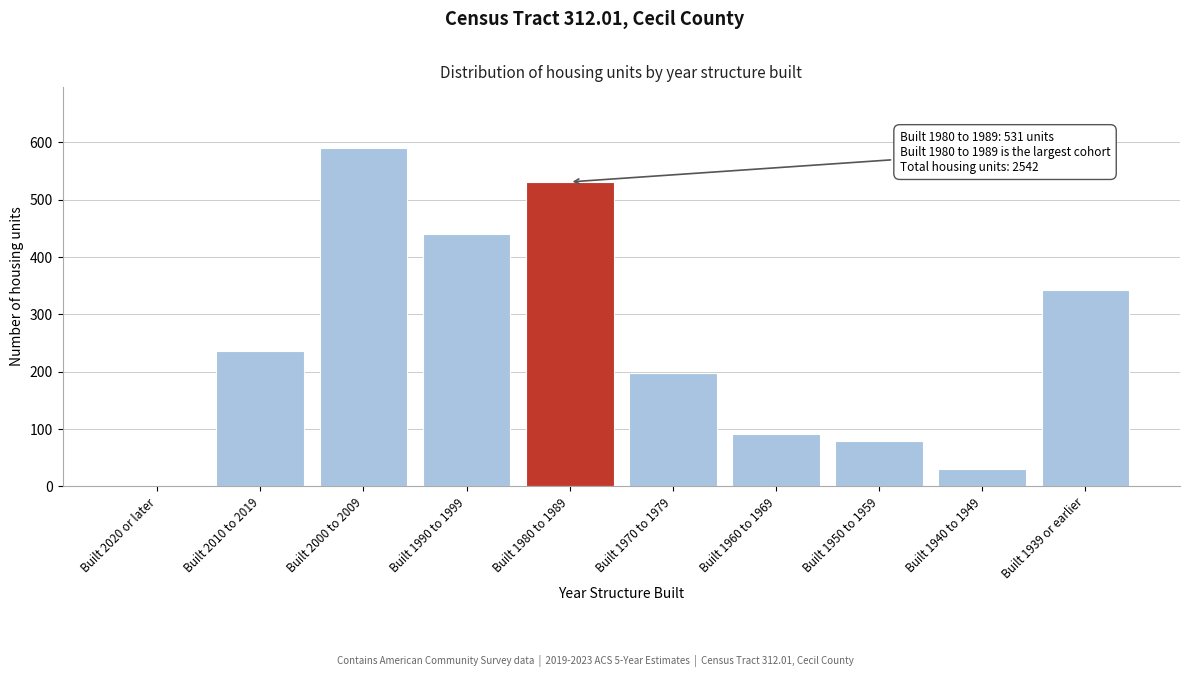

Reading left to right, transcribe all the data shown in this chart.

Built 2020 or later=0	Built 2010 to 2019=237	Built 2000 to 2009=591	Built 1990 to 1999=441	Built 1980 to 1989=531	Built 1970 to 1979=197	Built 1960 to 1969=92	Built 1950 to 1959=80	Built 1940 to 1949=31	Built 1939 or earlier=342